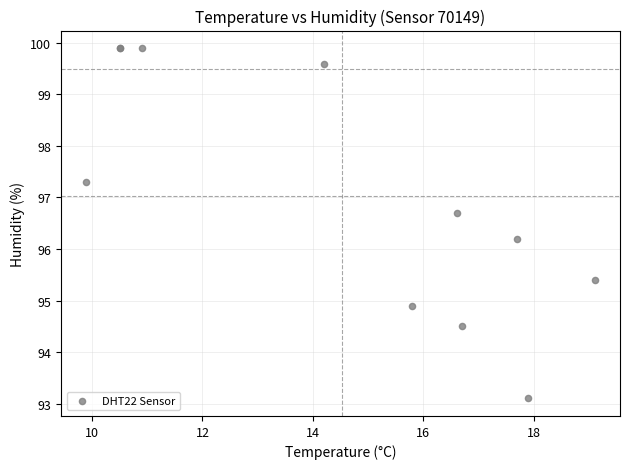

What Y value in the scatter plot is closest to 96?

96.2